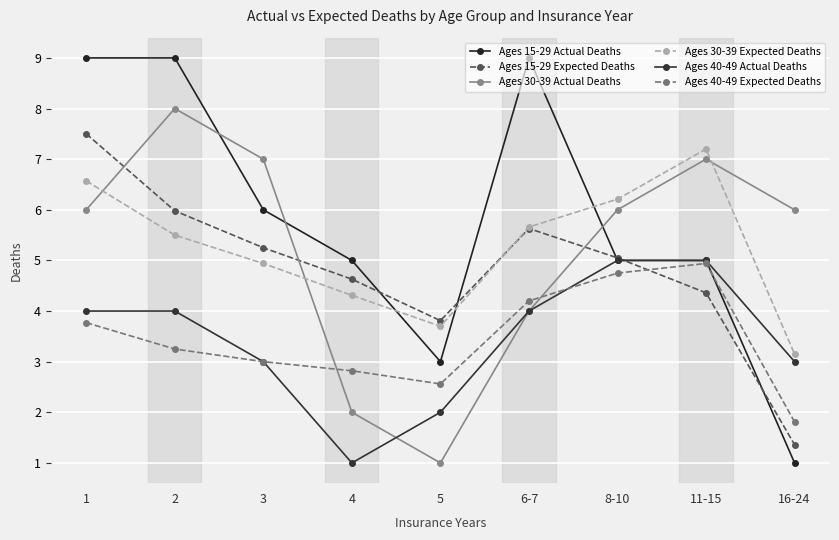

What is the average value of the Ages 40-49 Actual Deaths series?

3.4